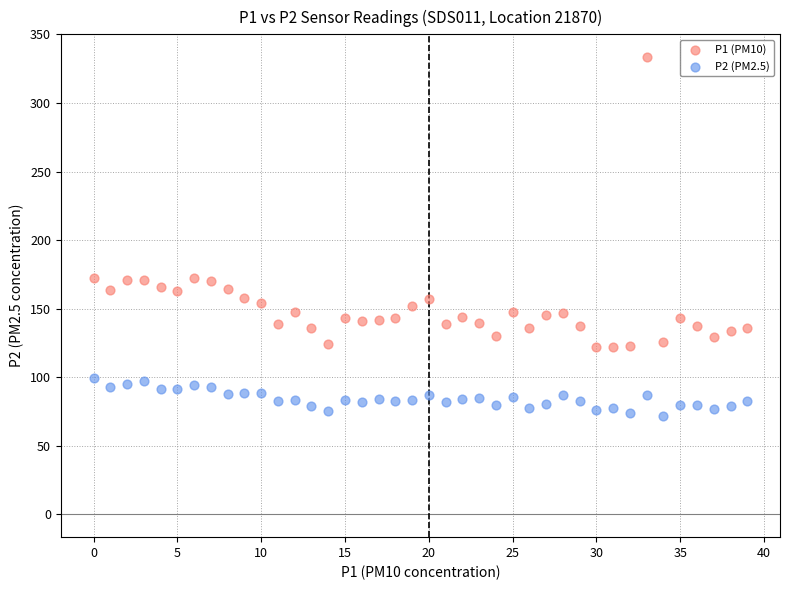

Which series contains the highest Y value?

P1 (PM10)